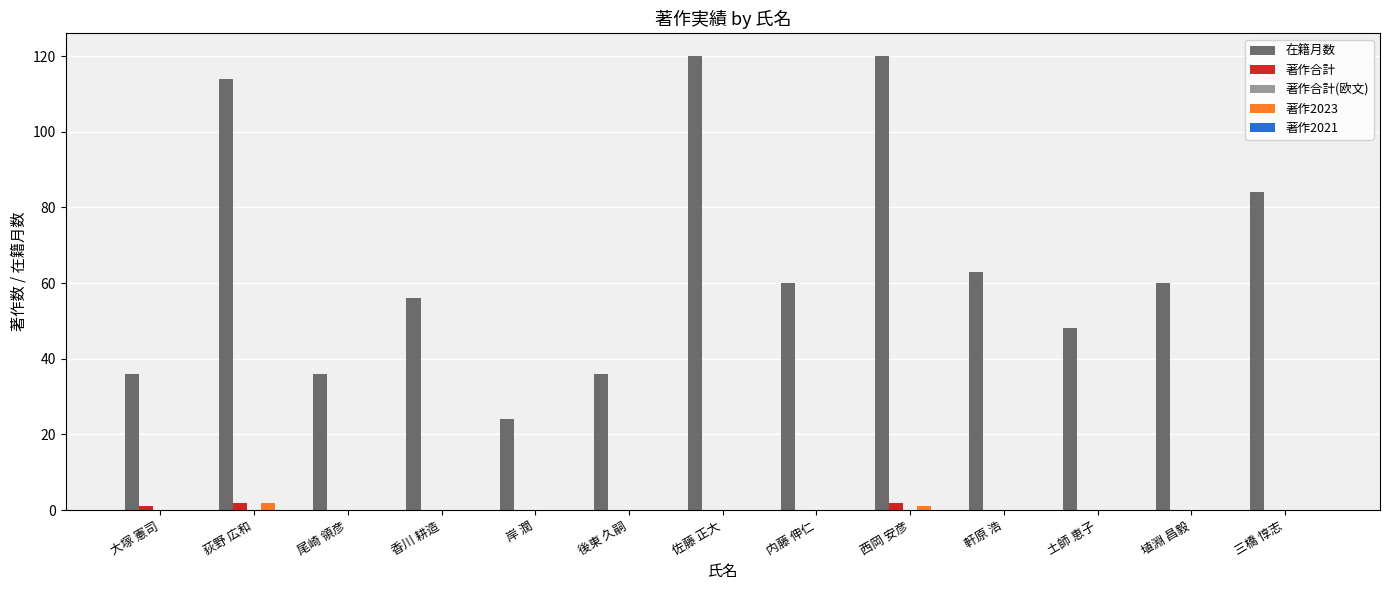

Which series changed the most between 荻野 広和 and 軒原 浩?

在籍月数